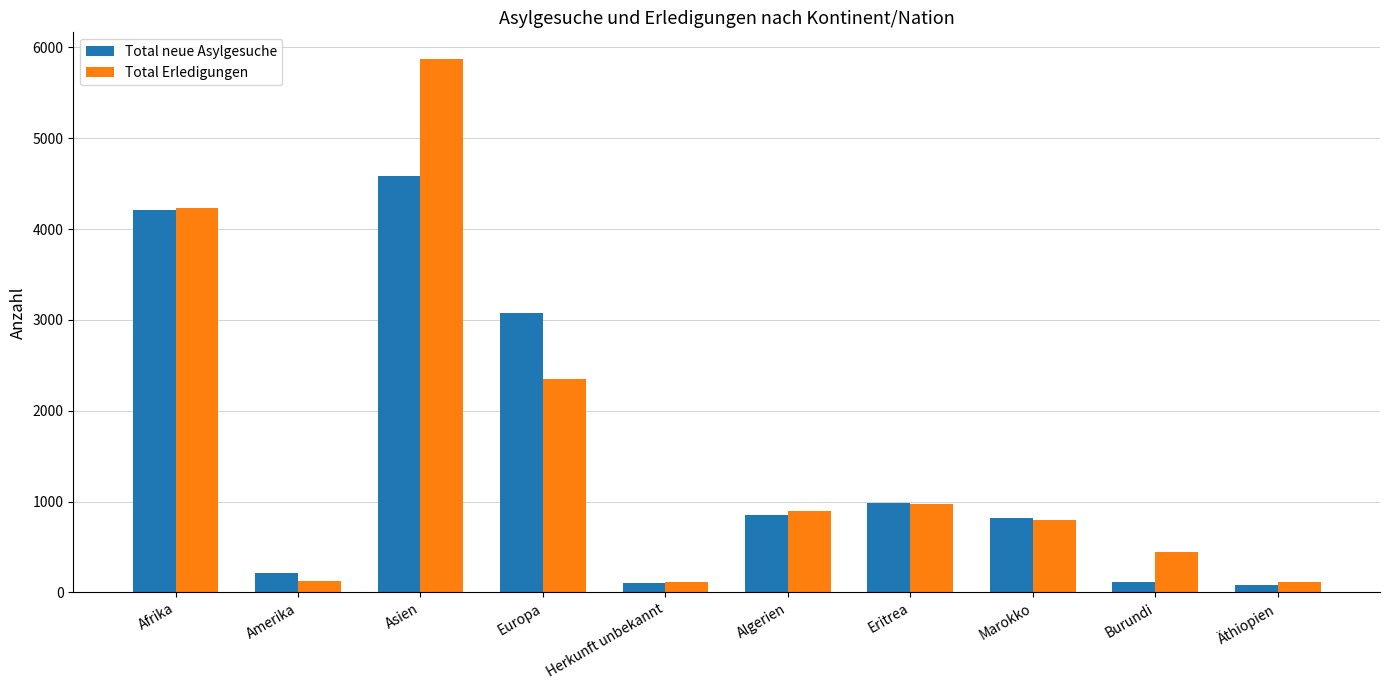

At which label is Total Erledigungen closest to 2993?

Europa